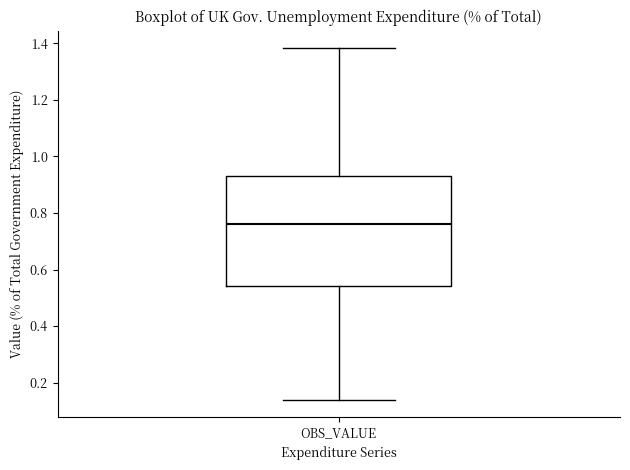

Read this box plot against the y-axis: the position of the median line, the range covered by the box, and the ends of both whiskers. The values are not printed on the chart, so give them approximately, as read against the axis.

median 0.76, box 0.54 to 0.94, whiskers 0.14 to 1.38